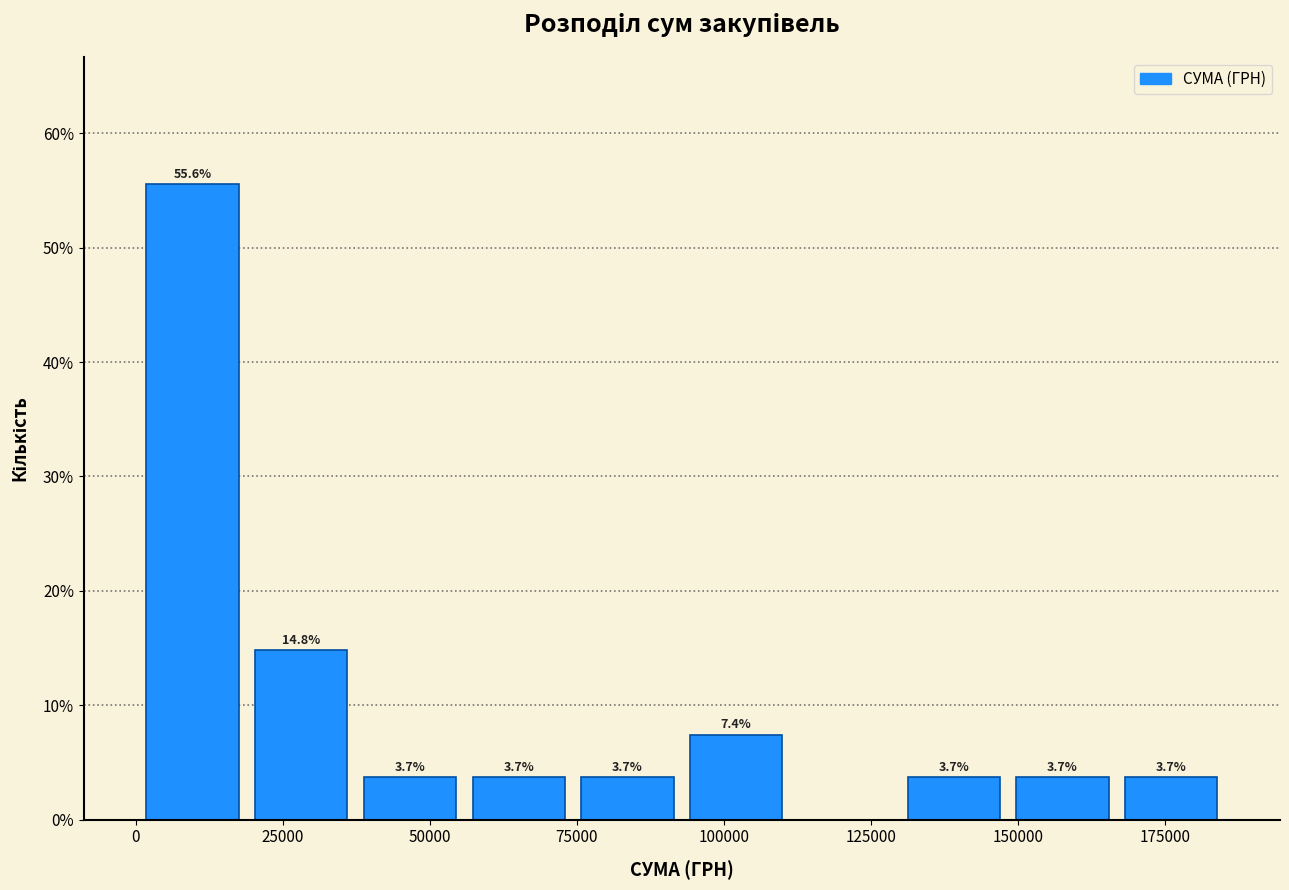

Around what value on the x-axis is the tallest bar? Give the approximate position of its centre, as read against the axis.

10000